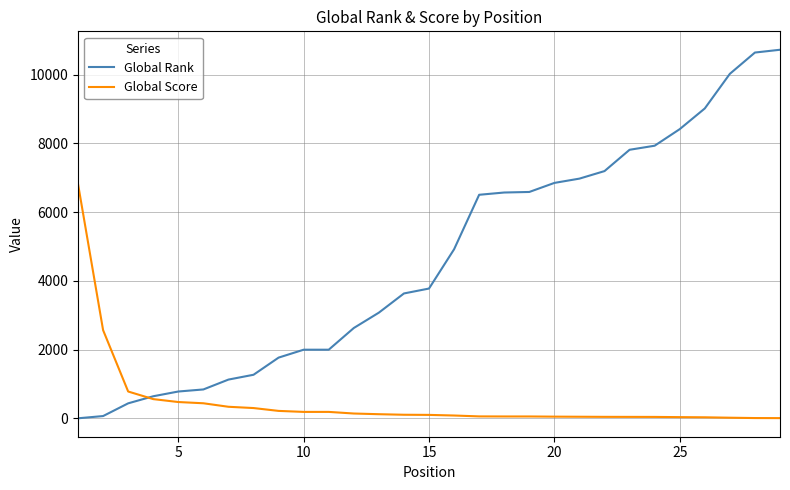

Which series has the largest total across all categories?

Global Rank